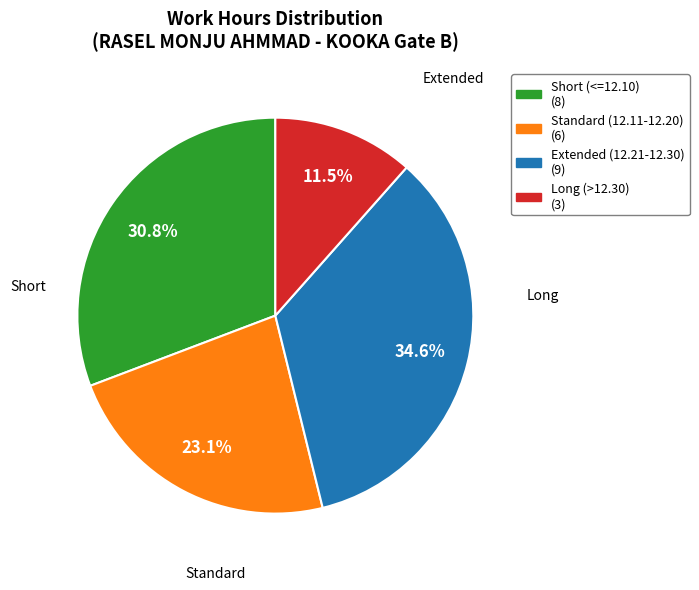

Is there a majority slice in this chart?

No